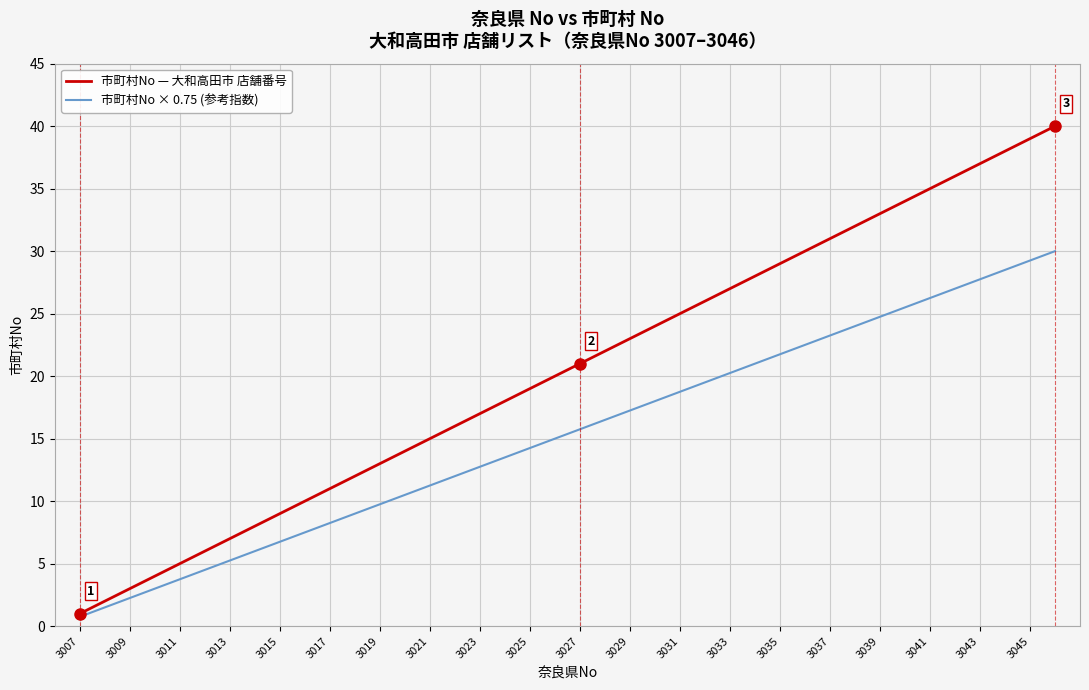

Does the chart have visible grid lines?

Yes